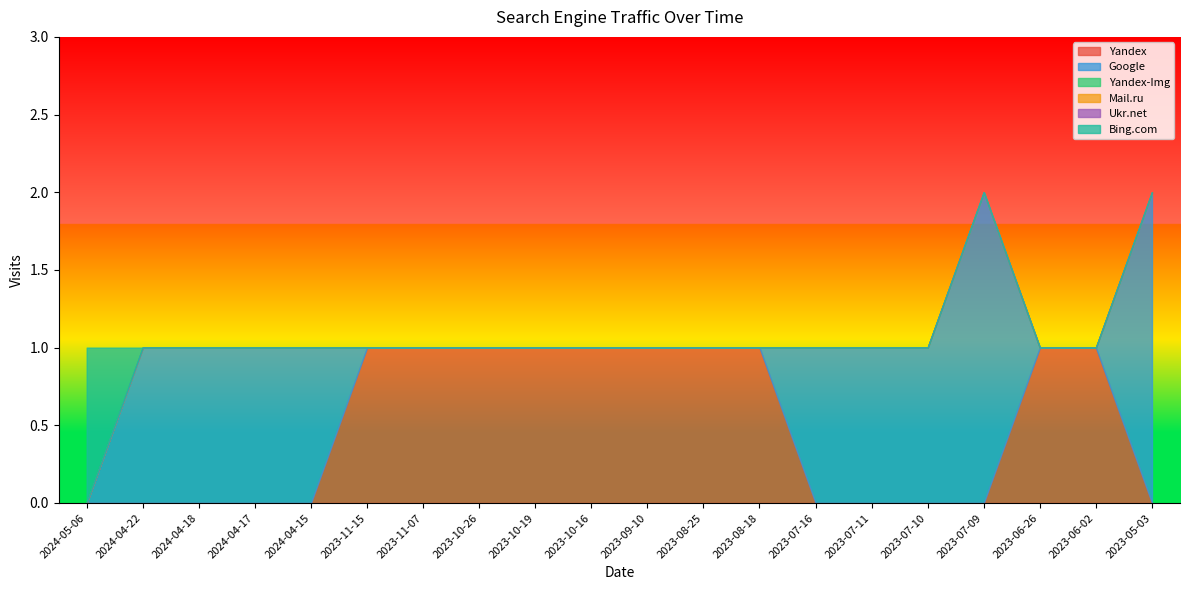

The Google series shows -1 at 2023-09-10. True or false?

False